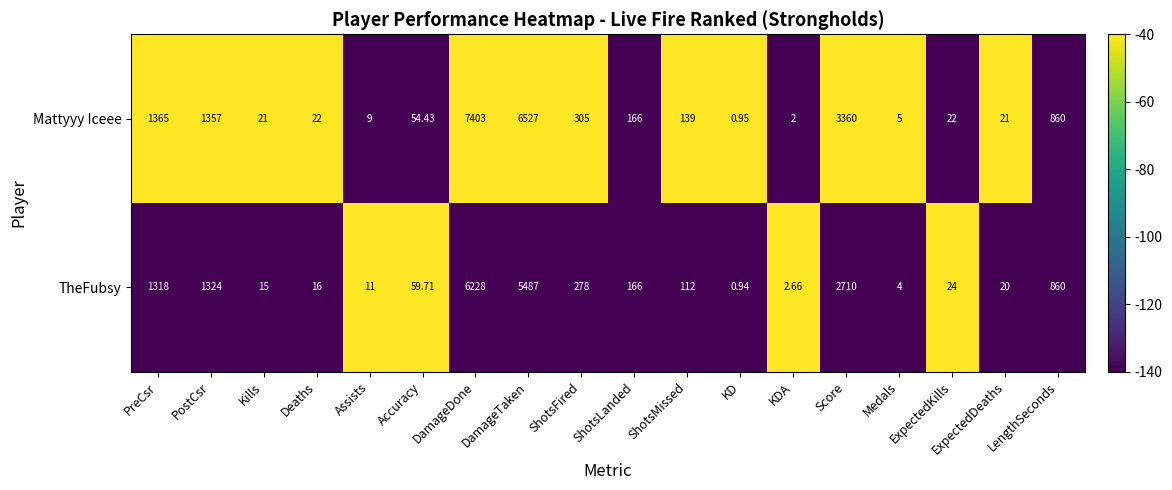

Rank the series by their maximum value, from highest to lowest.

Mattyyy Iceee, TheFubsy